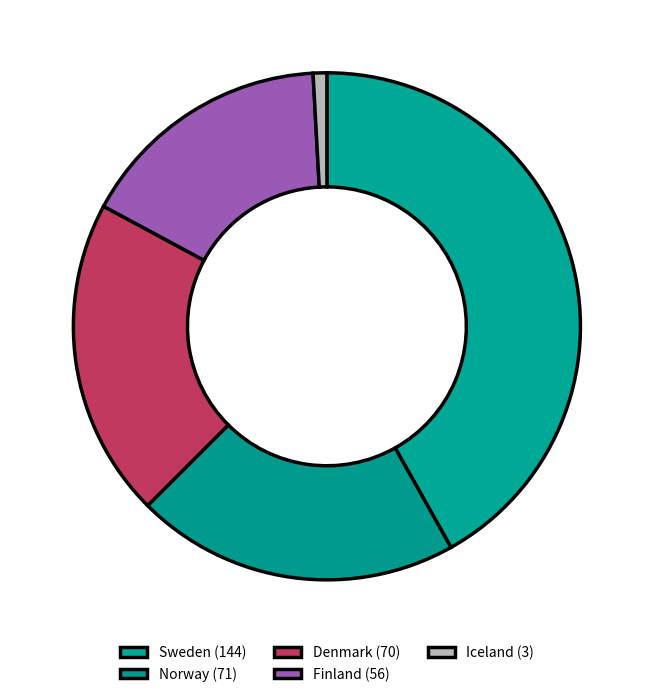

Is it true that Finland is 16% of the pie?

True